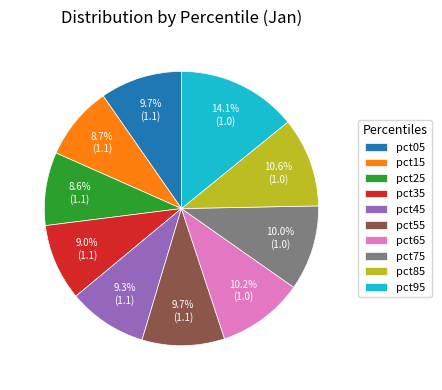

What percentage is the pct35 slice, to the nearest percent?

9%